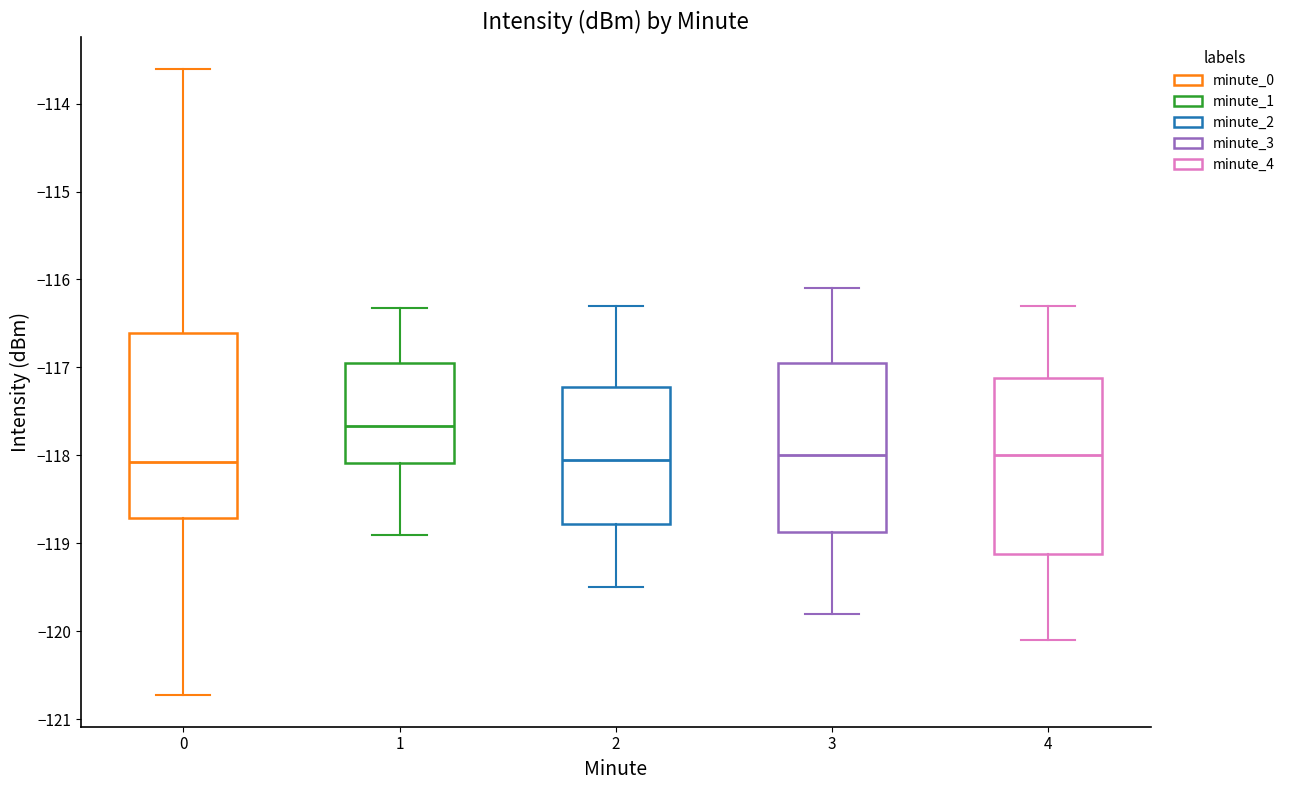

Comparing the boxes themselves (not the whiskers), which one is the tallest?

0